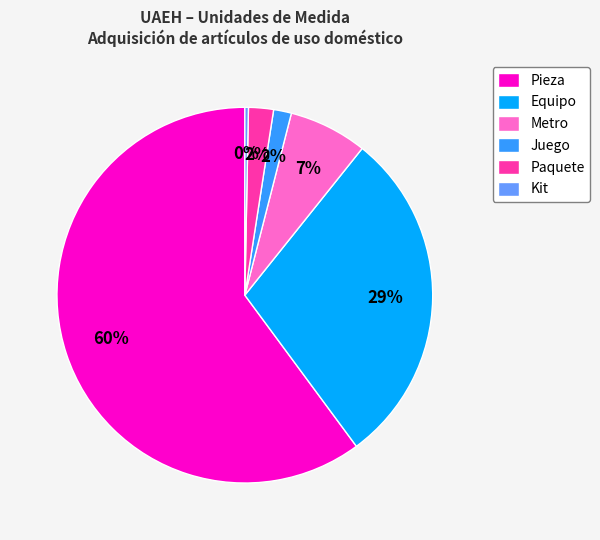

Is the sum of Pieza and Juego greater than half?

Yes